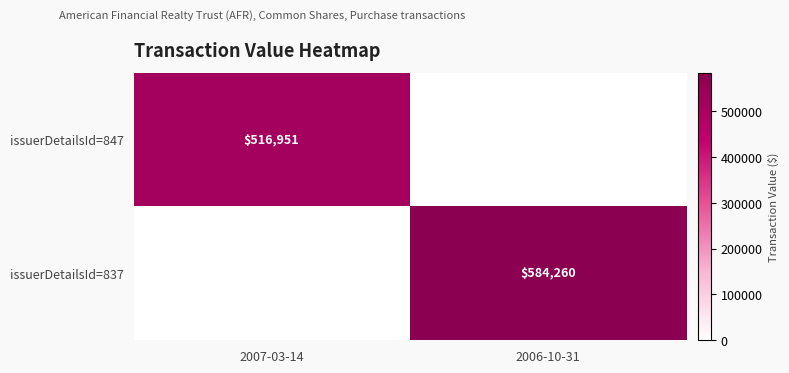

Is the value of issuerDetailsId=837 at 2006-10-31 greater than the value of issuerDetailsId=847 at 2007-03-14?

Yes